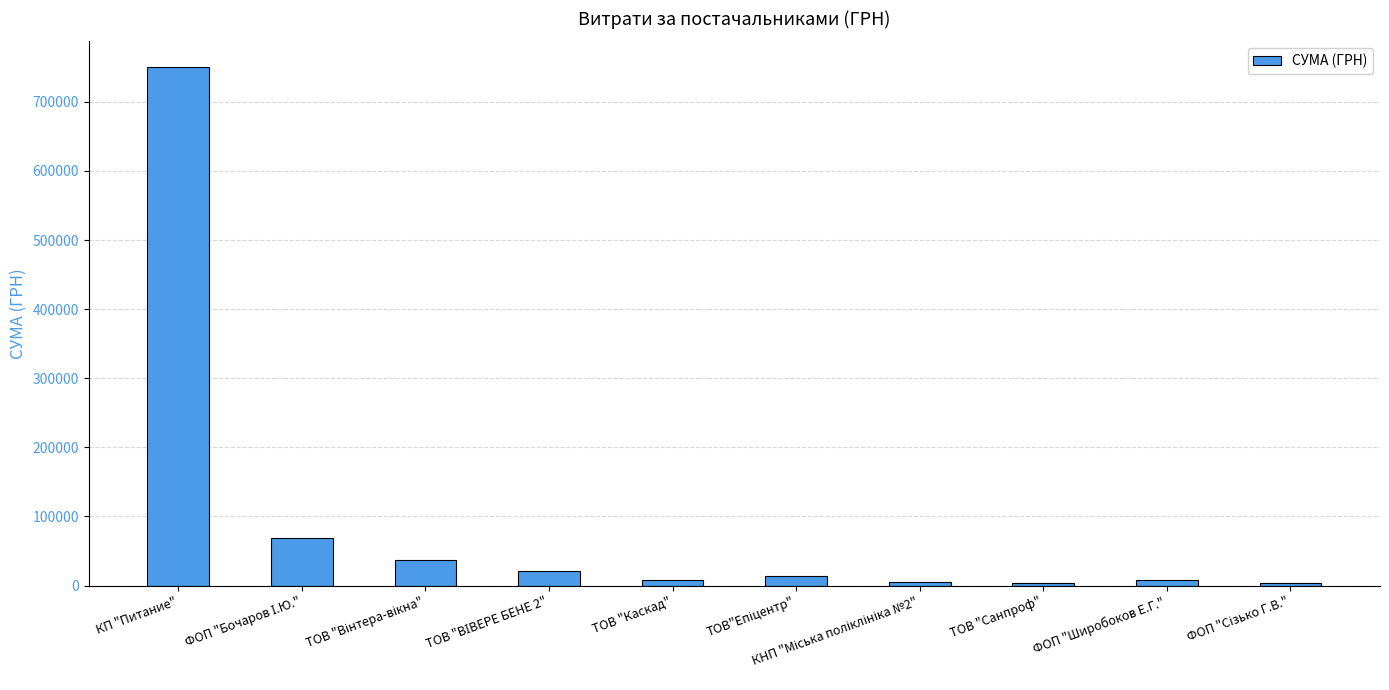

Is it true that the value at КП "Питание" is 750109.4?

True